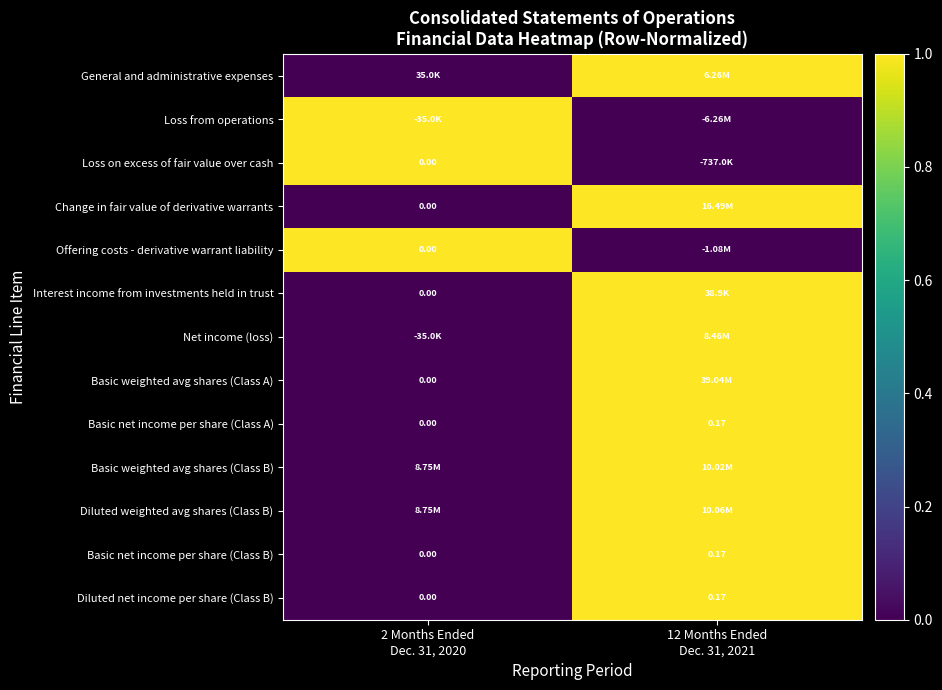

What value does the Basic net income per share (Class A) series have at 12 Months Ended Dec. 31, 2021?

1